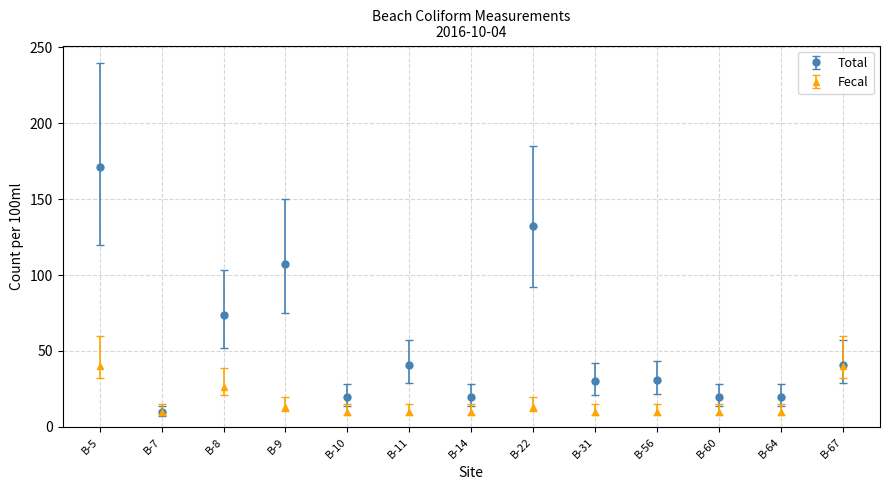

What is the difference between the Total values at B-56 and B-8?

43